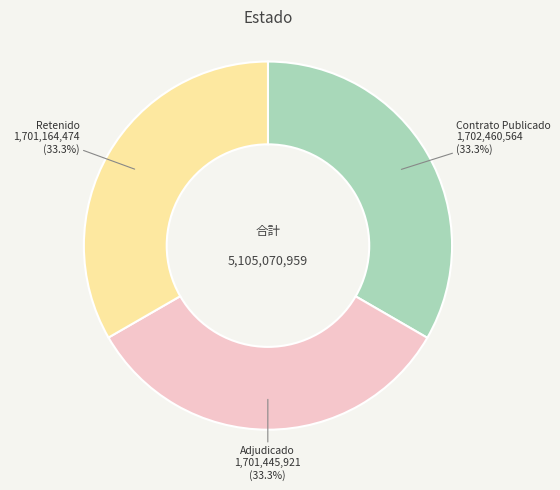

How many slices are in this pie chart?

3